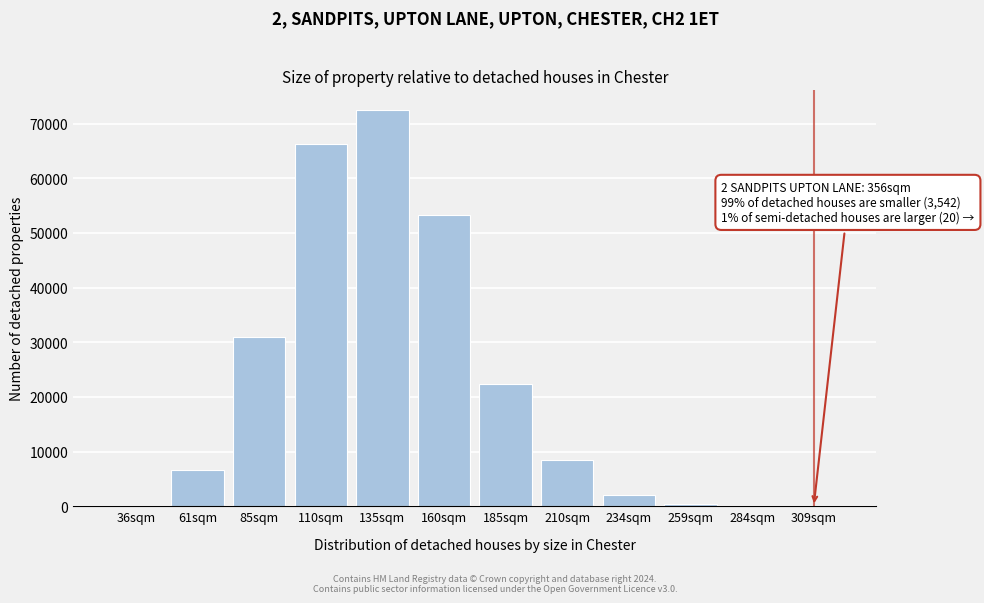

Which label corresponds to the largest value in the chart?

135sqm